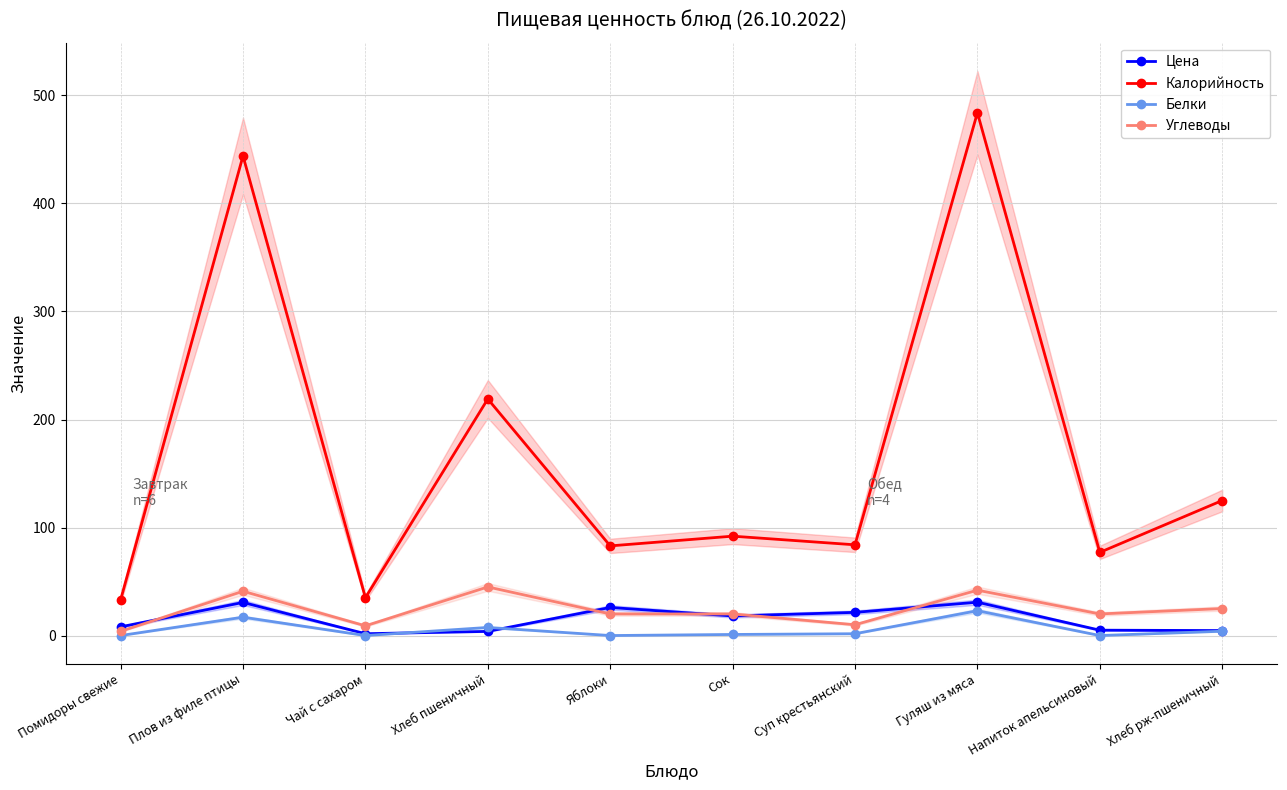

True or false: Калорийность has a value of 84.0 at Суп крестьянский.

True